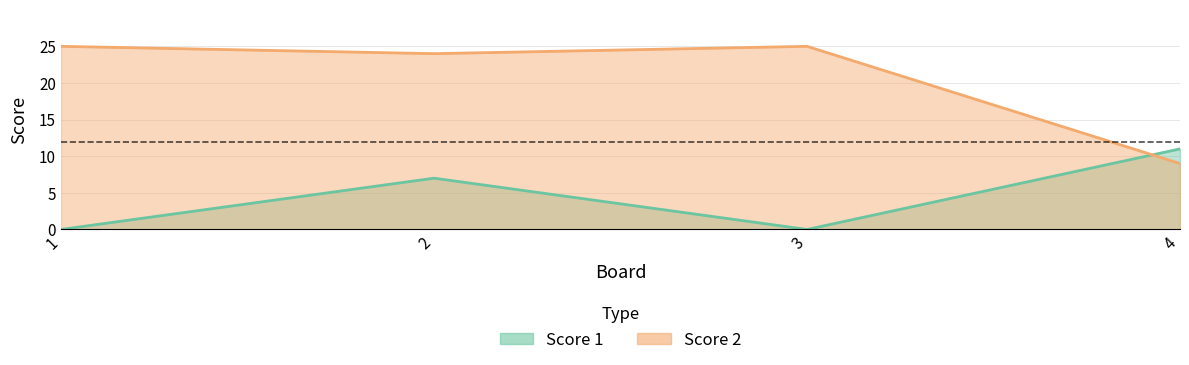

How many values in Score 1 are above zero?

2